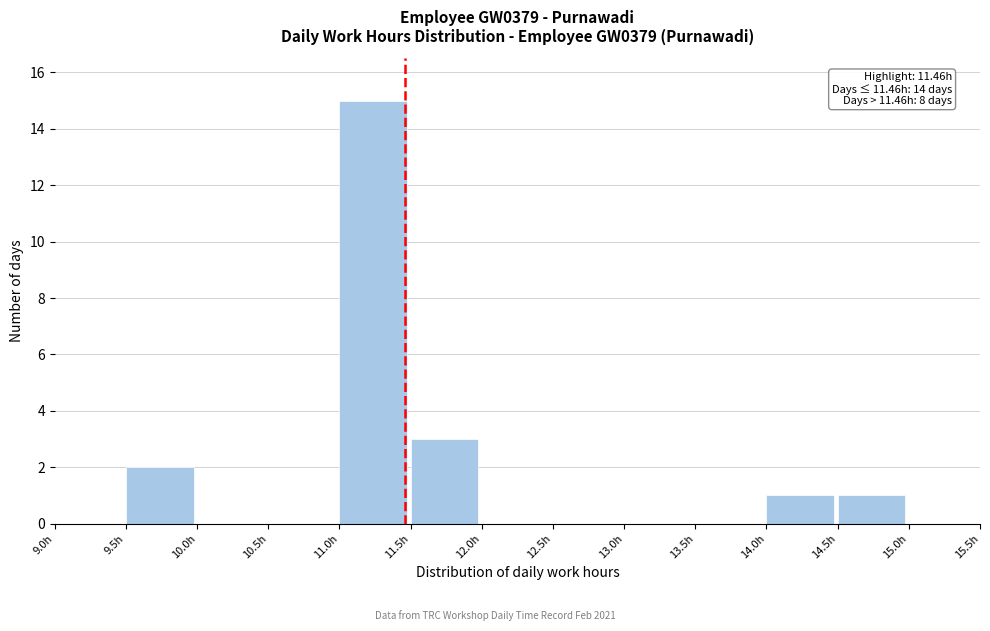

Which range on the x-axis has the tallest bar?

11.0 to 11.5